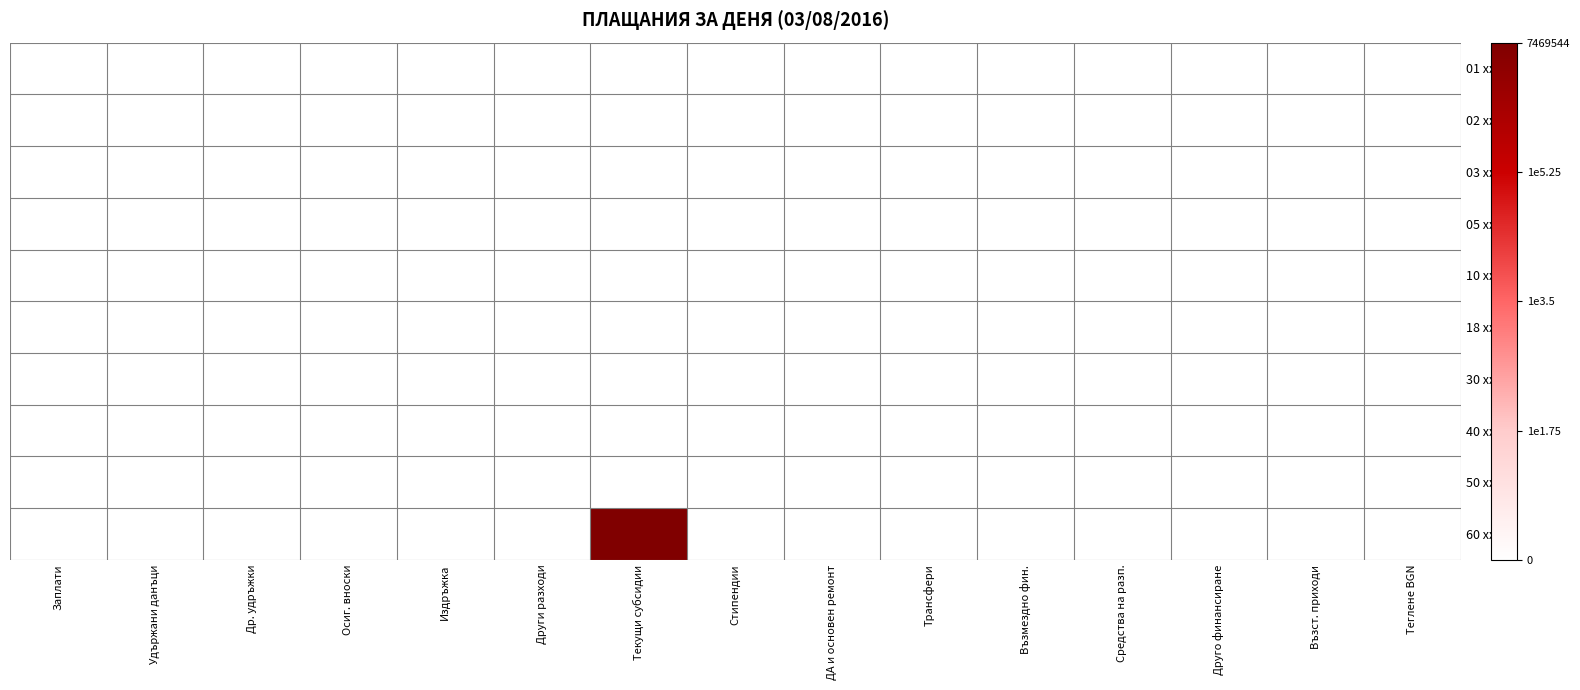

Reading left to right, transcribe all the data shown in this chart.

01 xxxx: Заплати=0.0	Удържани данъци=0.0	Др. удръжки=0.0	Осиг. вноски=0.0	Издръжка=0.0	Други разходи=0.0	Текущи субсидии=0.0	Стипендии=0.0	ДА и основен ремонт=0.0	Трансфери=0.0	Възмездно фин.=0.0	Средства на разп.=0.0	Друго финансиране=0.0	Възст. приходи=0.0	Теглене BGN=0.0
02 xxxx: Заплати=0.0	Удържани данъци=0.0	Др. удръжки=0.0	Осиг. вноски=0.0	Издръжка=0.0	Други разходи=0.0	Текущи субсидии=0.0	Стипендии=0.0	ДА и основен ремонт=0.0	Трансфери=0.0	Възмездно фин.=0.0	Средства на разп.=0.0	Друго финансиране=0.0	Възст. приходи=0.0	Теглене BGN=0.0
03 xxxx: Заплати=0.0	Удържани данъци=0.0	Др. удръжки=0.0	Осиг. вноски=0.0	Издръжка=0.0	Други разходи=0.0	Текущи субсидии=0.0	Стипендии=0.0	ДА и основен ремонт=0.0	Трансфери=0.0	Възмездно фин.=0.0	Средства на разп.=0.0	Друго финансиране=0.0	Възст. приходи=0.0	Теглене BGN=0.0
05 xxxx: Заплати=0.0	Удържани данъци=0.0	Др. удръжки=0.0	Осиг. вноски=0.0	Издръжка=0.0	Други разходи=0.0	Текущи субсидии=0.0	Стипендии=0.0	ДА и основен ремонт=0.0	Трансфери=0.0	Възмездно фин.=0.0	Средства на разп.=0.0	Друго финансиране=0.0	Възст. приходи=0.0	Теглене BGN=0.0
10 xxxx: Заплати=0.0	Удържани данъци=0.0	Др. удръжки=0.0	Осиг. вноски=0.0	Издръжка=0.0	Други разходи=0.0	Текущи субсидии=0.0	Стипендии=0.0	ДА и основен ремонт=0.0	Трансфери=0.0	Възмездно фин.=0.0	Средства на разп.=0.0	Друго финансиране=0.0	Възст. приходи=0.0	Теглене BGN=0.0
18 xxxx: Заплати=0.0	Удържани данъци=0.0	Др. удръжки=0.0	Осиг. вноски=0.0	Издръжка=0.0	Други разходи=0.0	Текущи субсидии=0.0	Стипендии=0.0	ДА и основен ремонт=0.0	Трансфери=0.0	Възмездно фин.=0.0	Средства на разп.=0.0	Друго финансиране=0.0	Възст. приходи=0.0	Теглене BGN=0.0
30 xxxx: Заплати=0.0	Удържани данъци=0.0	Др. удръжки=0.0	Осиг. вноски=0.0	Издръжка=0.0	Други разходи=0.0	Текущи субсидии=0.0	Стипендии=0.0	ДА и основен ремонт=0.0	Трансфери=0.0	Възмездно фин.=0.0	Средства на разп.=0.0	Друго финансиране=0.0	Възст. приходи=0.0	Теглене BGN=0.0
40 xxxx: Заплати=0.0	Удържани данъци=0.0	Др. удръжки=0.0	Осиг. вноски=0.0	Издръжка=0.0	Други разходи=0.0	Текущи субсидии=0.0	Стипендии=0.0	ДА и основен ремонт=0.0	Трансфери=0.0	Възмездно фин.=0.0	Средства на разп.=0.0	Друго финансиране=0.0	Възст. приходи=0.0	Теглене BGN=0.0
50 xxxx: Заплати=0.0	Удържани данъци=0.0	Др. удръжки=0.0	Осиг. вноски=0.0	Издръжка=0.0	Други разходи=0.0	Текущи субсидии=0.0	Стипендии=0.0	ДА и основен ремонт=0.0	Трансфери=0.0	Възмездно фин.=0.0	Средства на разп.=0.0	Друго финансиране=0.0	Възст. приходи=0.0	Теглене BGN=0.0
60 xxxx: Заплати=0.0	Удържани данъци=0.0	Др. удръжки=0.0	Осиг. вноски=0.0	Издръжка=0.0	Други разходи=0.0	Текущи субсидии=6.9	Стипендии=0.0	ДА и основен ремонт=0.0	Трансфери=0.0	Възмездно фин.=0.0	Средства на разп.=0.0	Друго финансиране=0.0	Възст. приходи=0.0	Теглене BGN=0.0